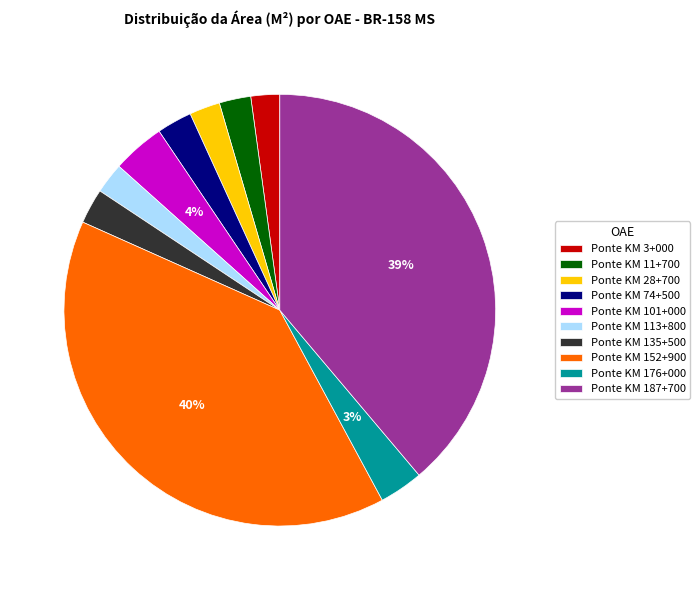

Combined, do Ponte KM 28+700 and Ponte KM 176+000 account for over 50%?

No